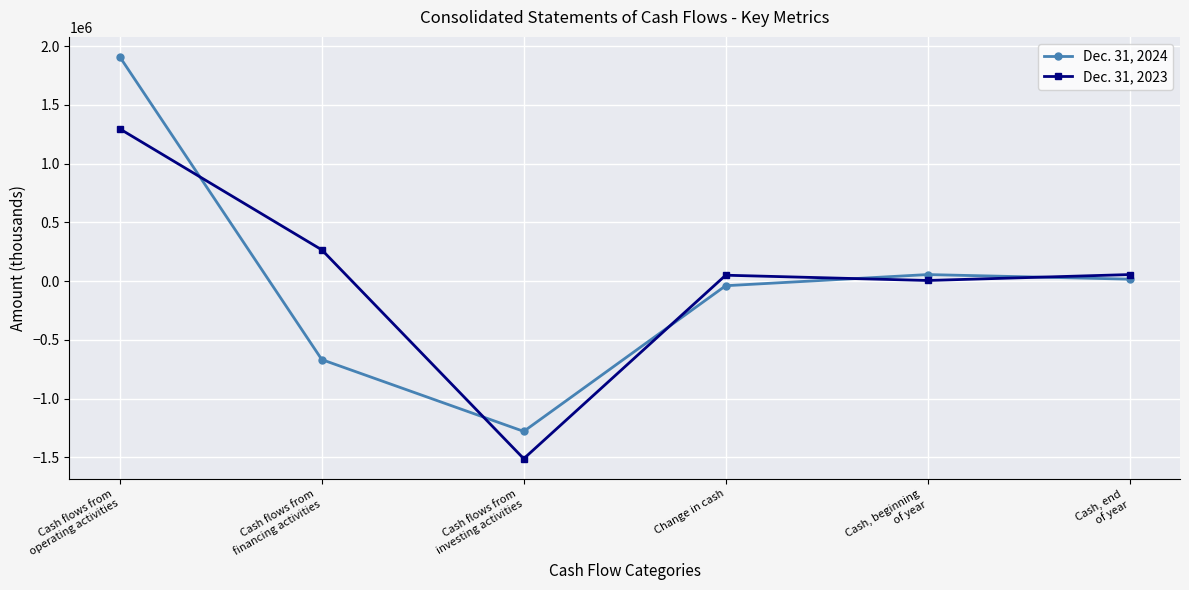

At which category is the sum across all series the highest?

Cash flows from
operating activities